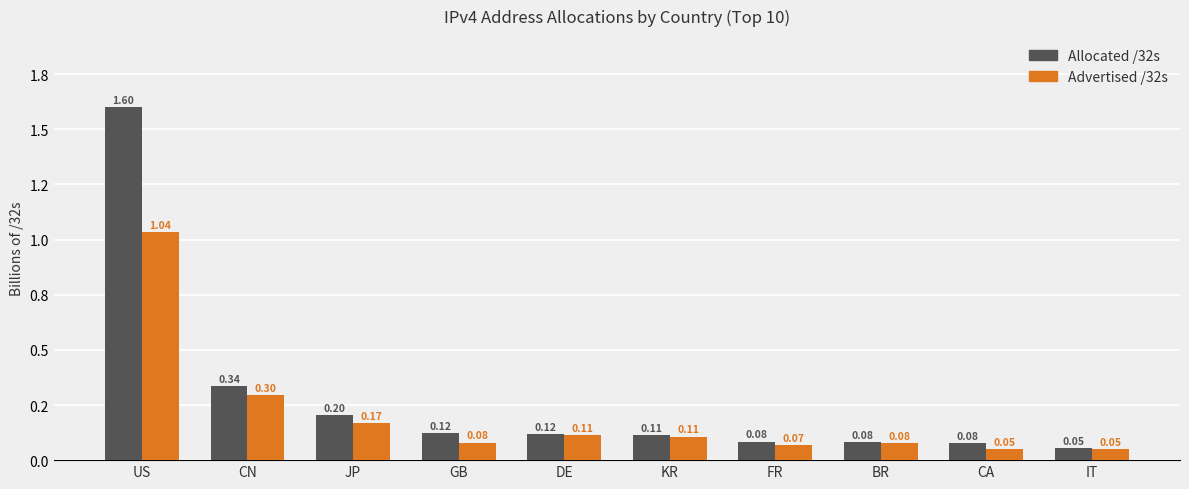

What is the label of the 9th bar from the right?

CN